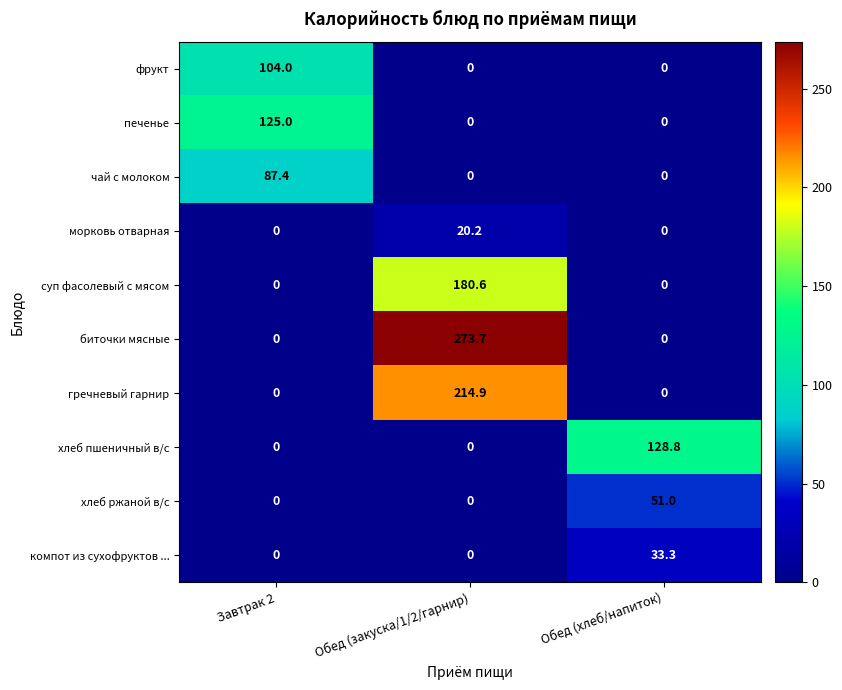

The value of хлеб пшеничный в/с at Завтрак 2 is 89.1. True or false?

False